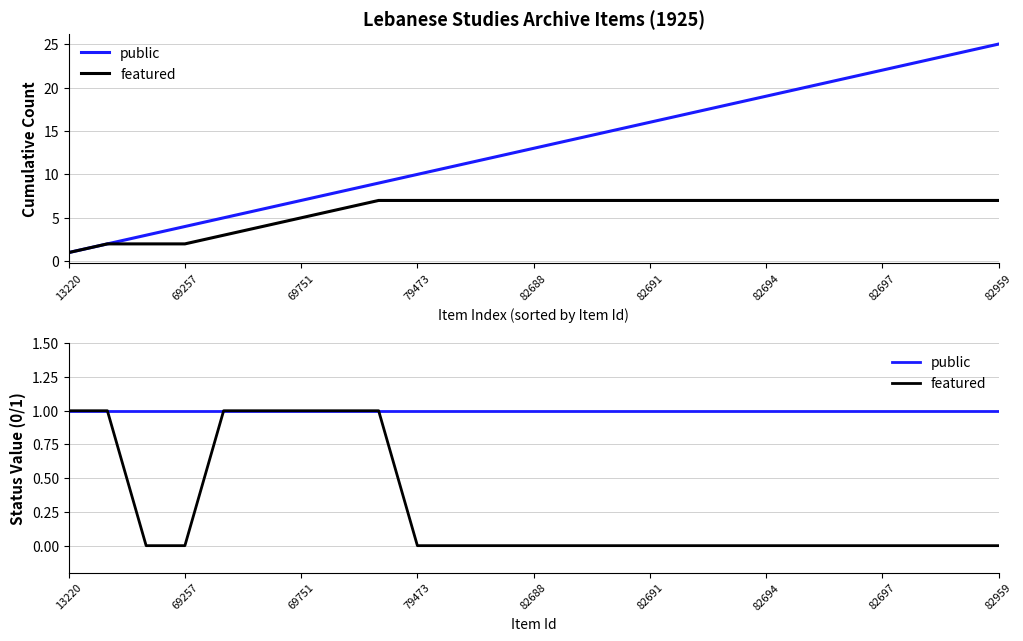

What position from the right is 14?

11